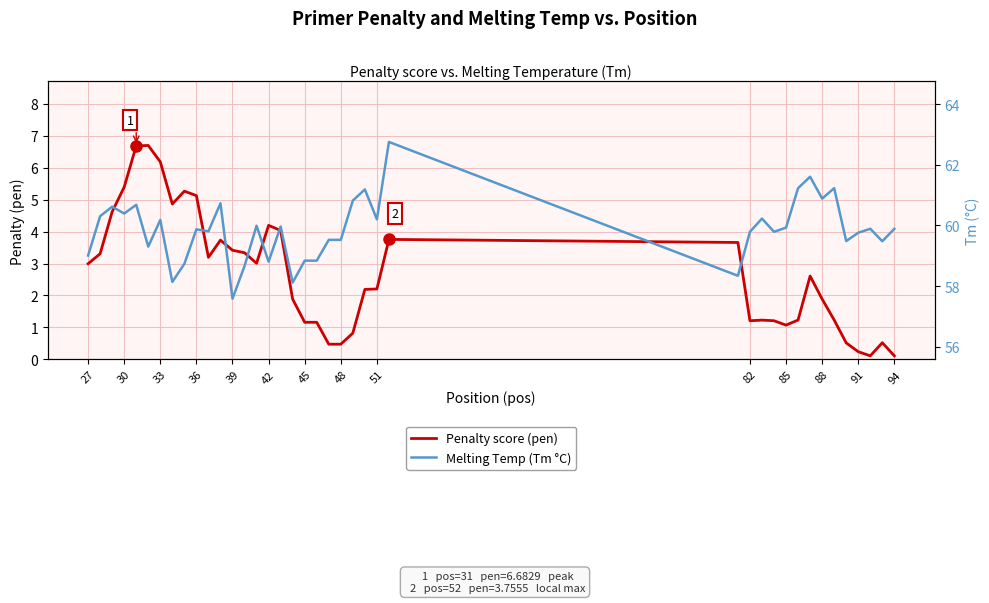

True or false: Melting Temp (Tm °C) and Penalty score (pen) cross at least once.

False